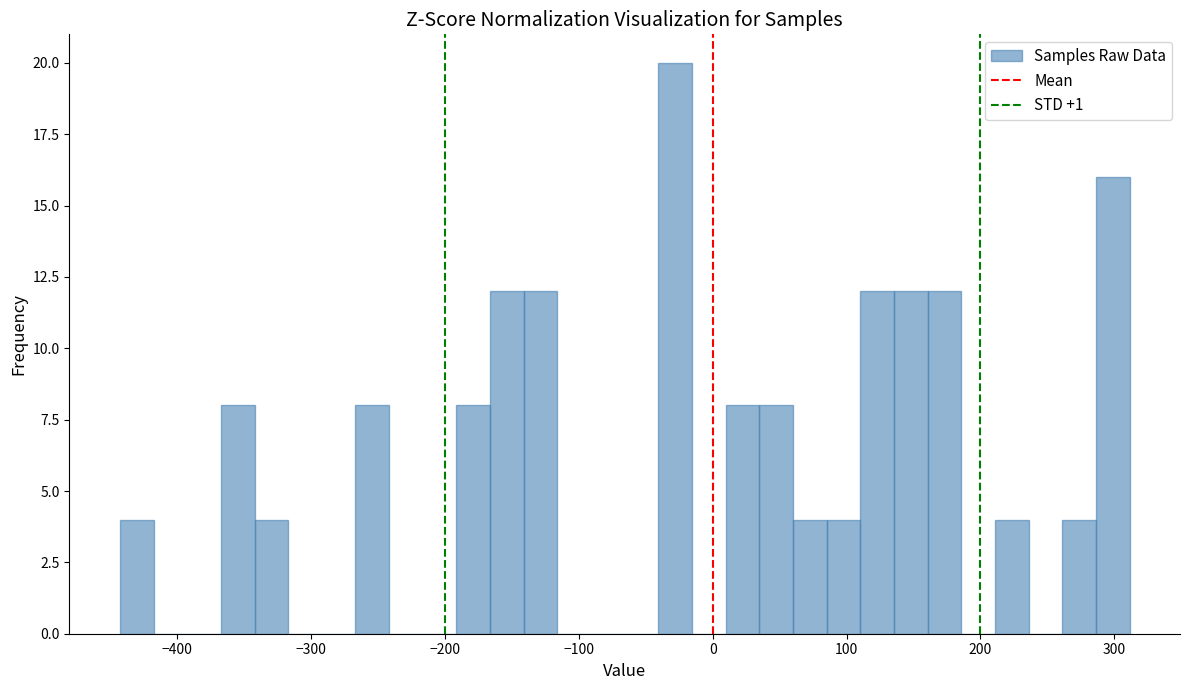

Read against the x-axis, roughly where is the centre of the tallest bar?

-30